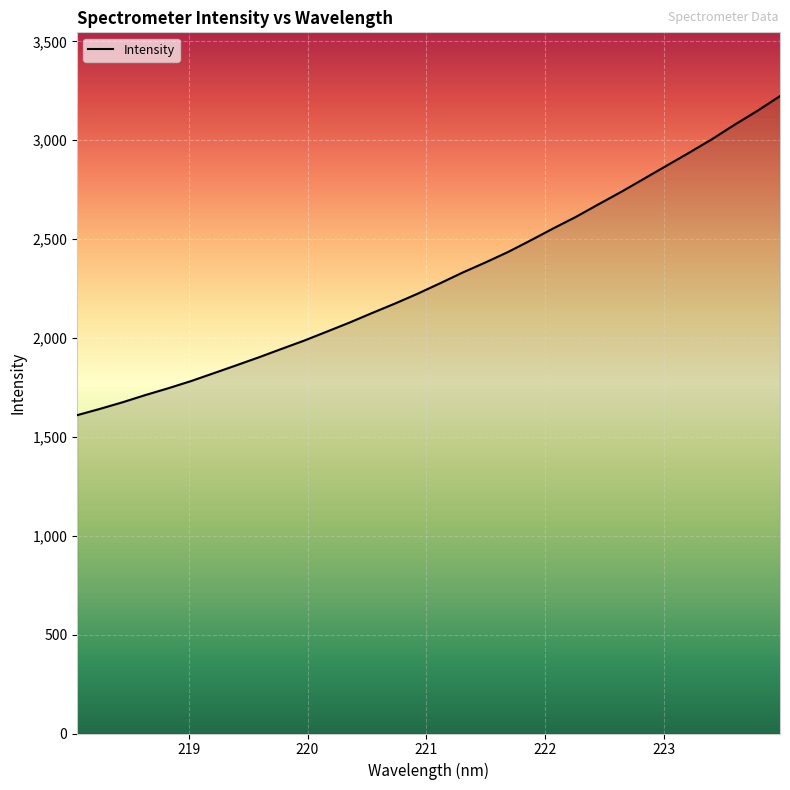

What is the maximum value shown in the chart?

3223.1